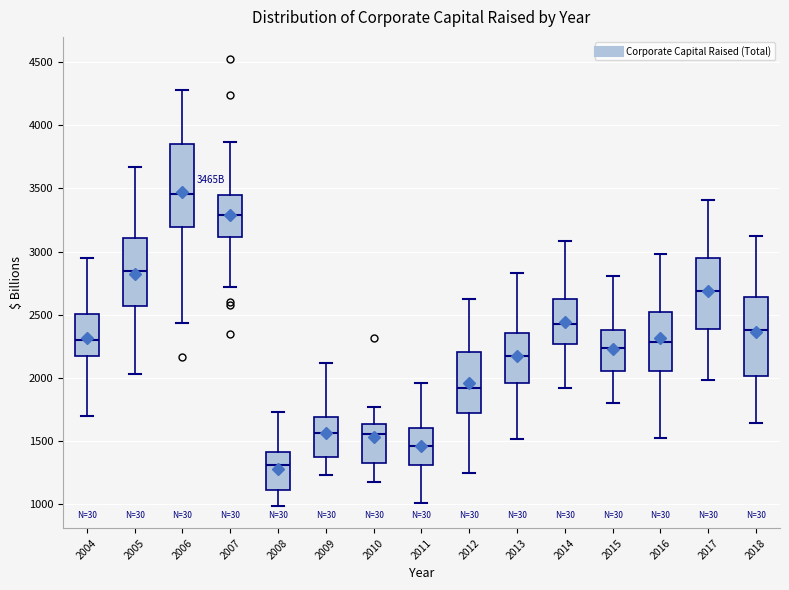

Where does the median line of the box at x = 2018 sit on the y-axis? The values are not printed on the chart, so give them approximately, as read against the axis.

2400